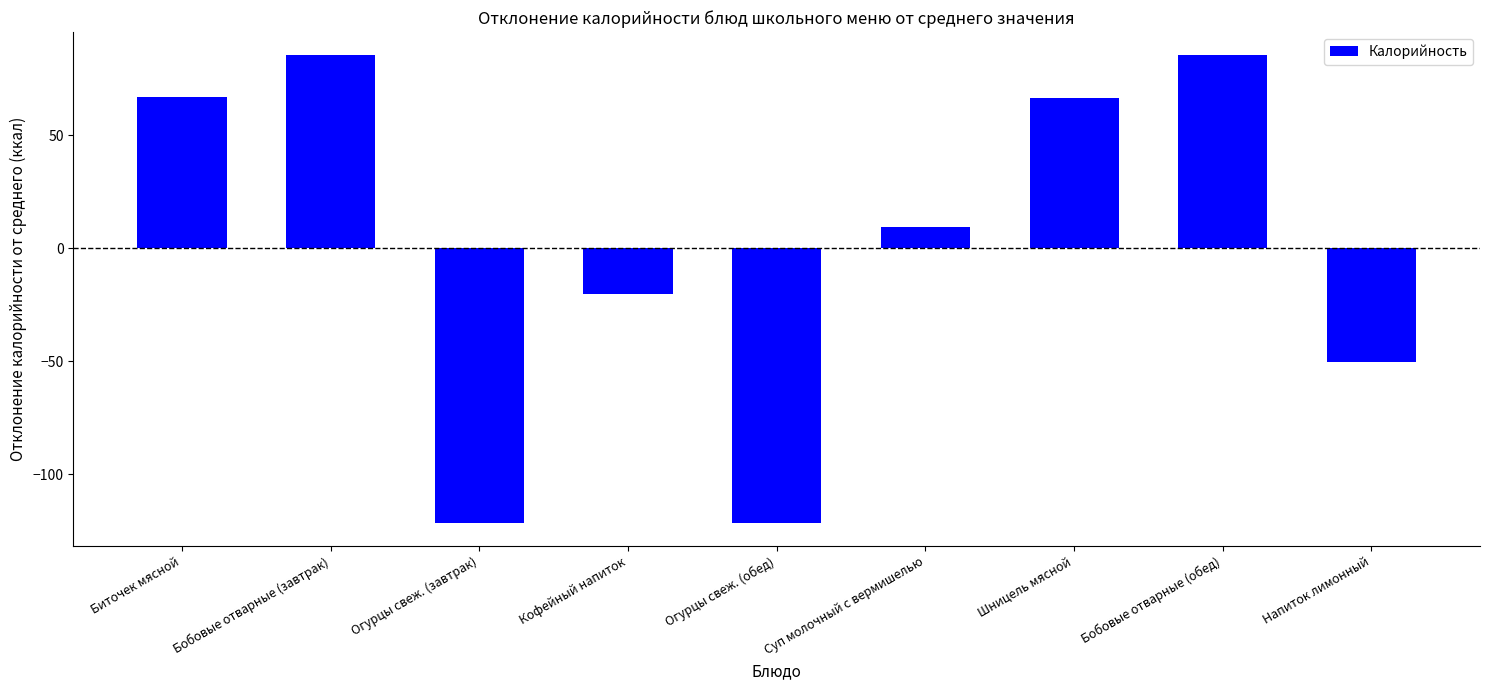

Count the number of categories in the chart.

9